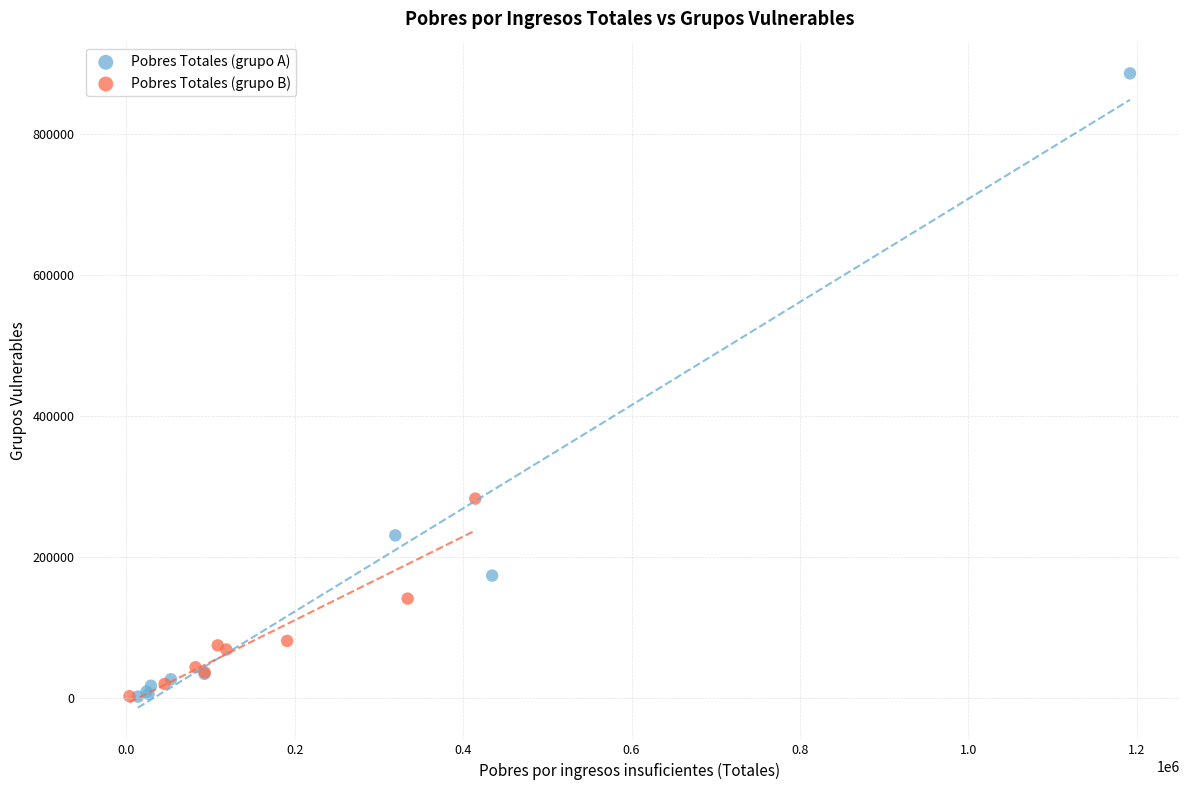

Which series has the widest spread of Y values?

Pobres Totales (grupo A)